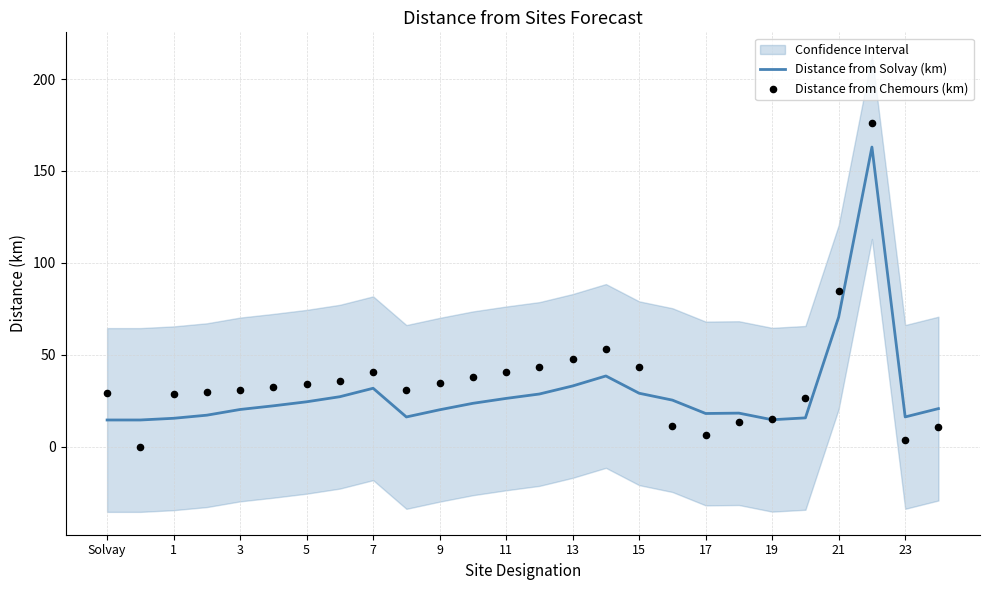

True or false: Distance from Solvay (km) has a value of 55.5 at 13.

False